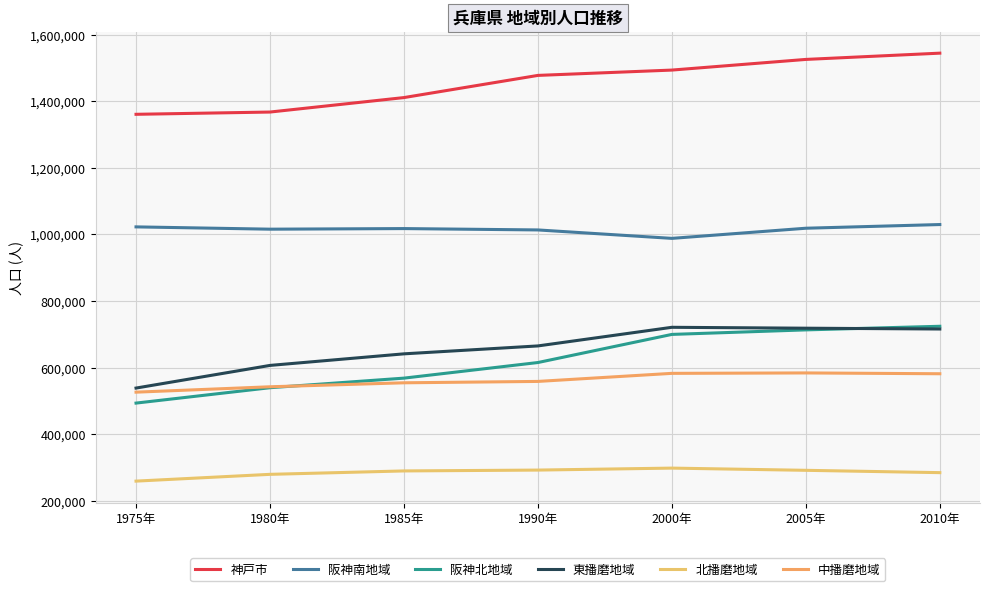

The value of 北播磨地域 at 2005年 is 116221. True or false?

False